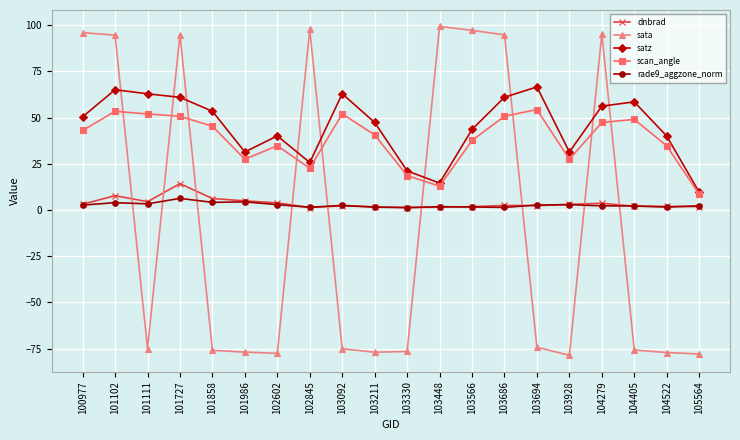

True or false: rade9_aggzone_norm and scan_angle intersect in this chart.

False